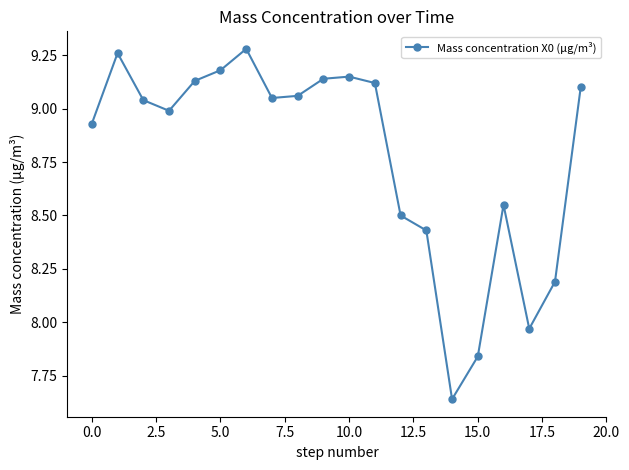

True or false: there are more than 0 points higher than both neighbors.

True